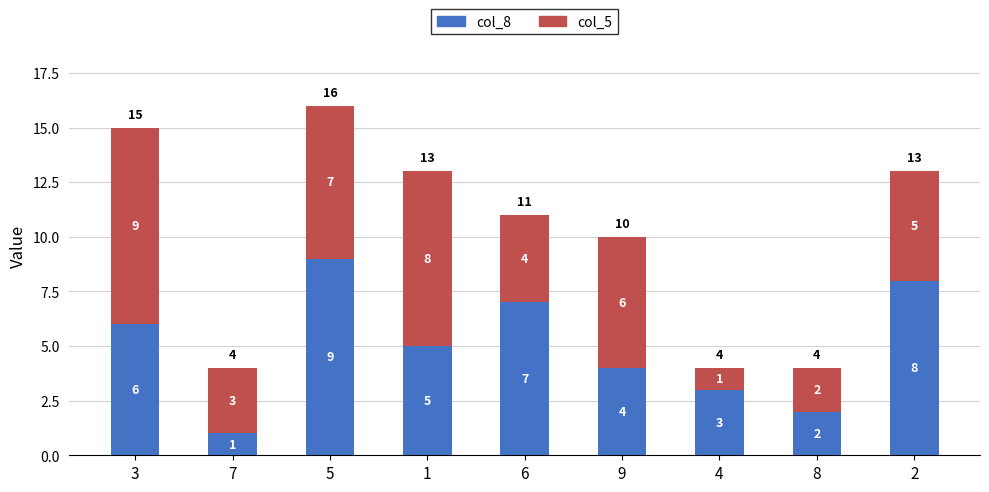

How many col_8 values are between 3 and 7?

5